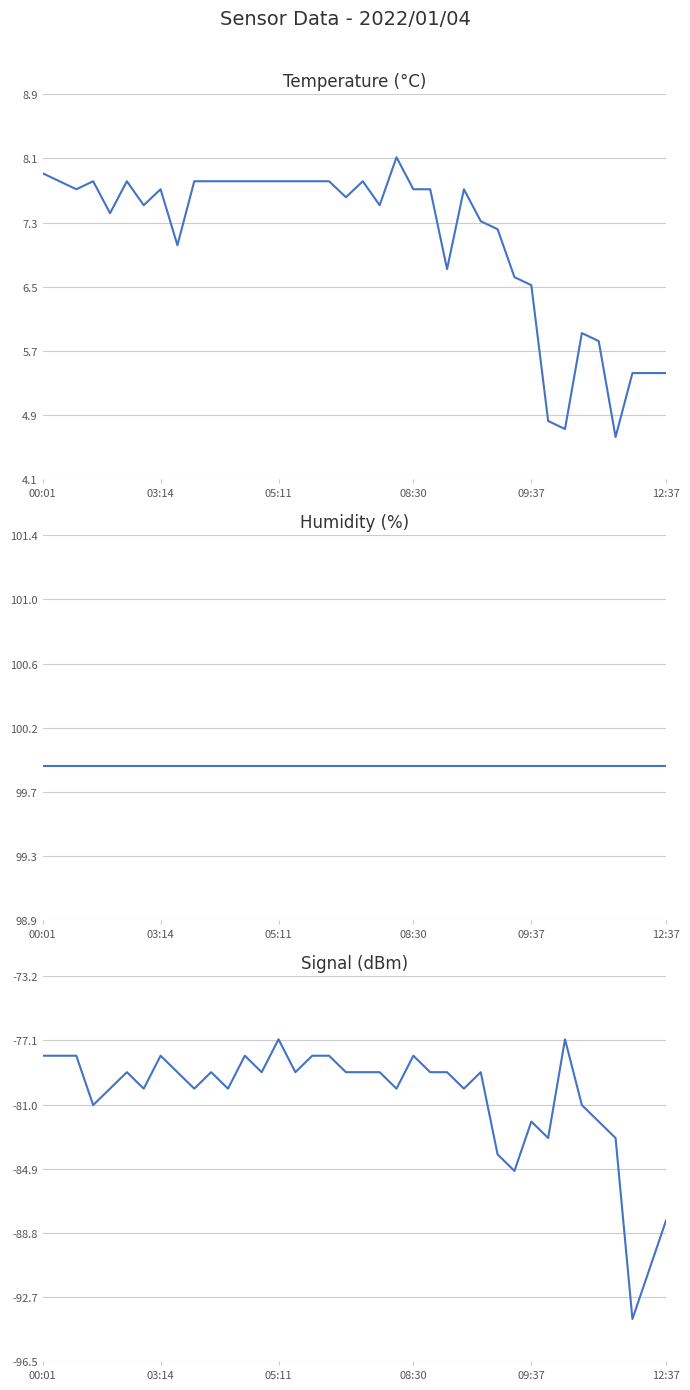

True or false: Temp has more than 0 interior local peaks.

True